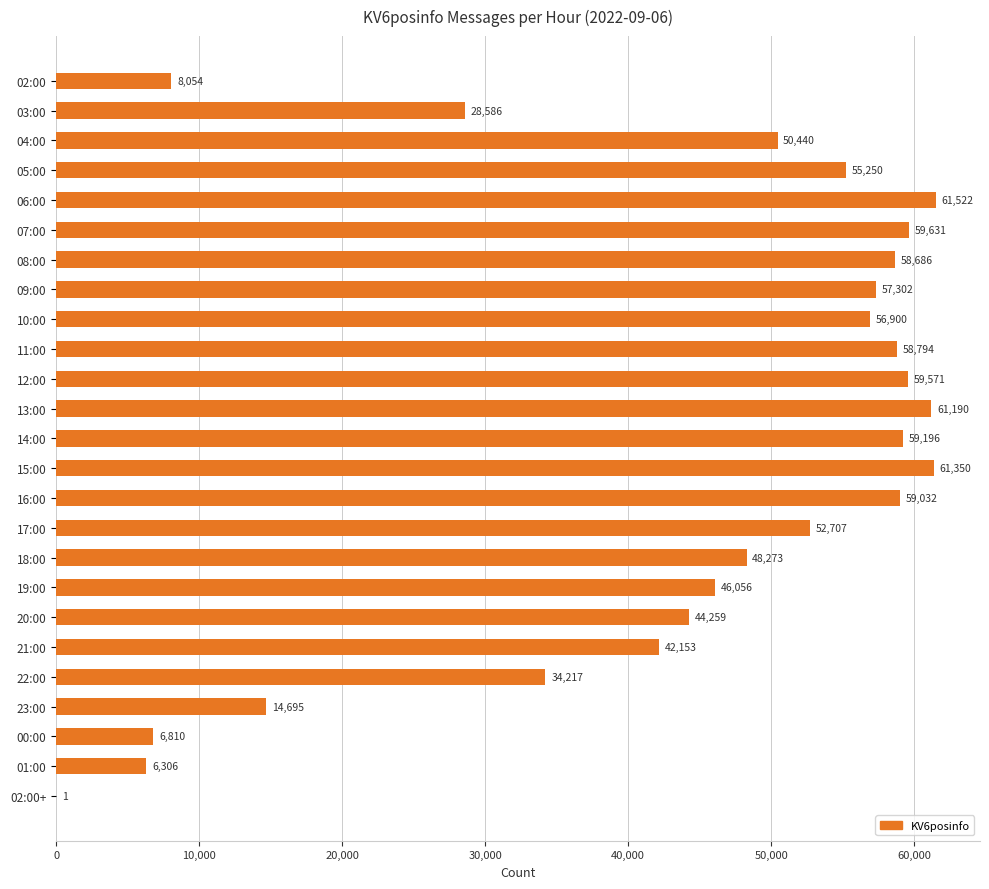

Count the number of categories in the chart.

25